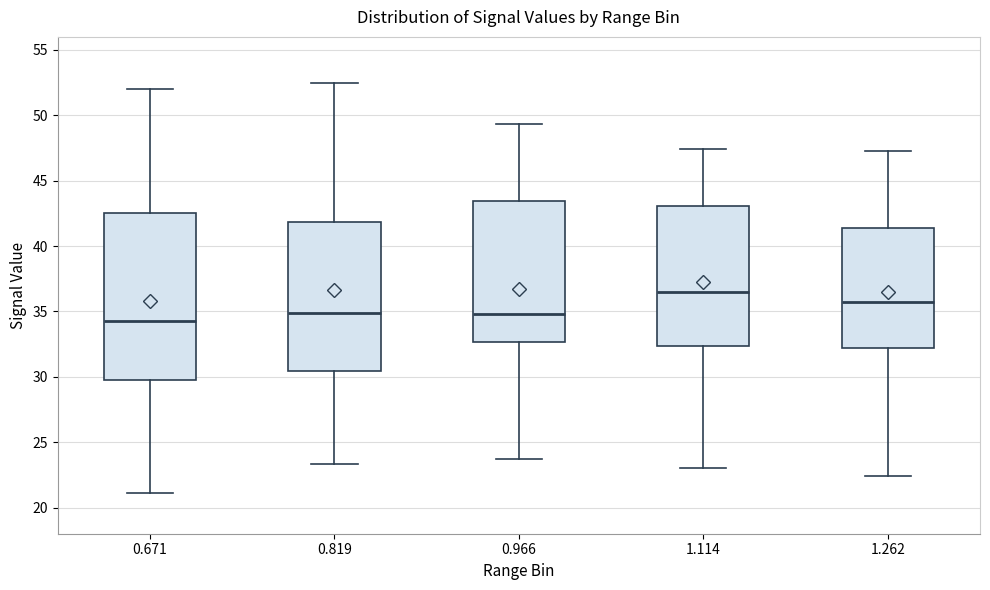

Reading left to right, transcribe this box plot: for each box, give where its median line is, the range the box spans, and where its two whiskers end, as read against the y-axis. The values are not printed on the chart, so give them approximately, as read against the axis.

0.671: median 34.5, box 29.5 to 42.5, whiskers 21.0 to 52.0
0.819: median 35.0, box 30.5 to 42.0, whiskers 23.5 to 52.5
0.966: median 35.0, box 32.5 to 43.5, whiskers 23.5 to 49.5
1.114: median 36.5, box 32.5 to 43.0, whiskers 23.0 to 47.5
1.262: median 36.0, box 32.0 to 41.5, whiskers 22.5 to 47.5